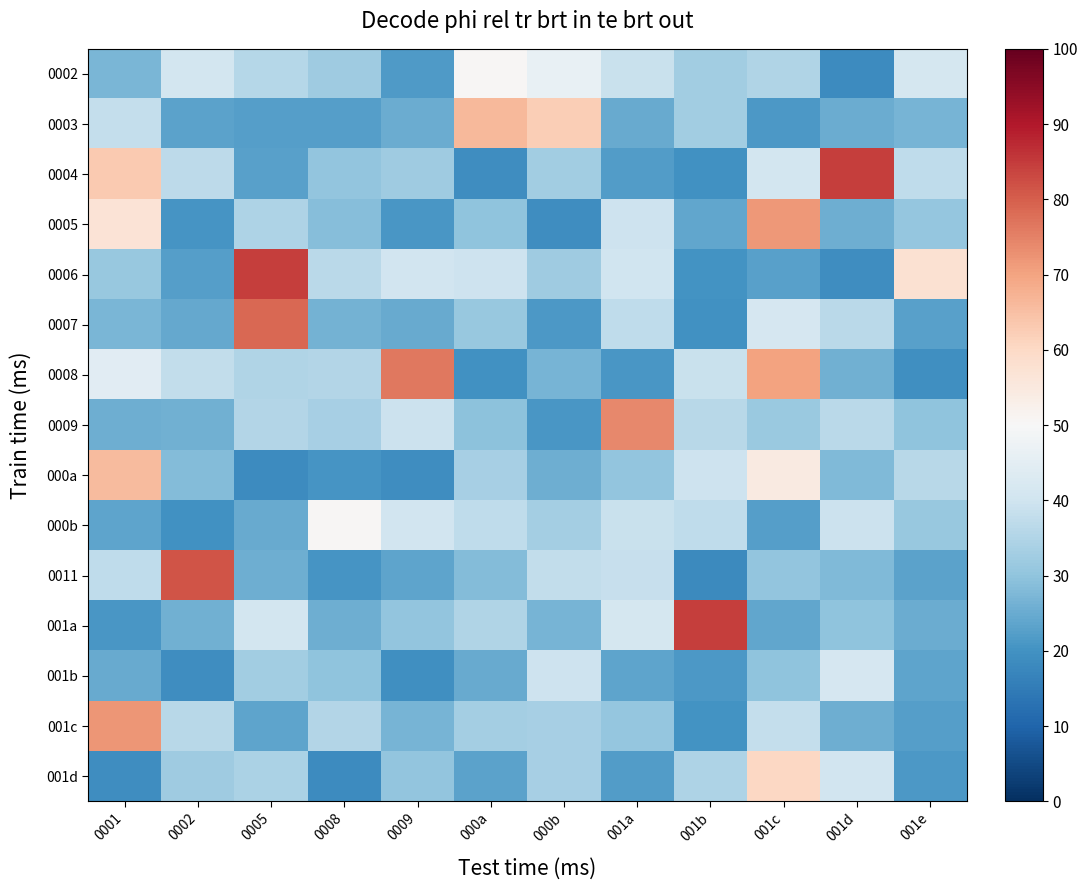

What is the total value across all series at 001e?

449.0